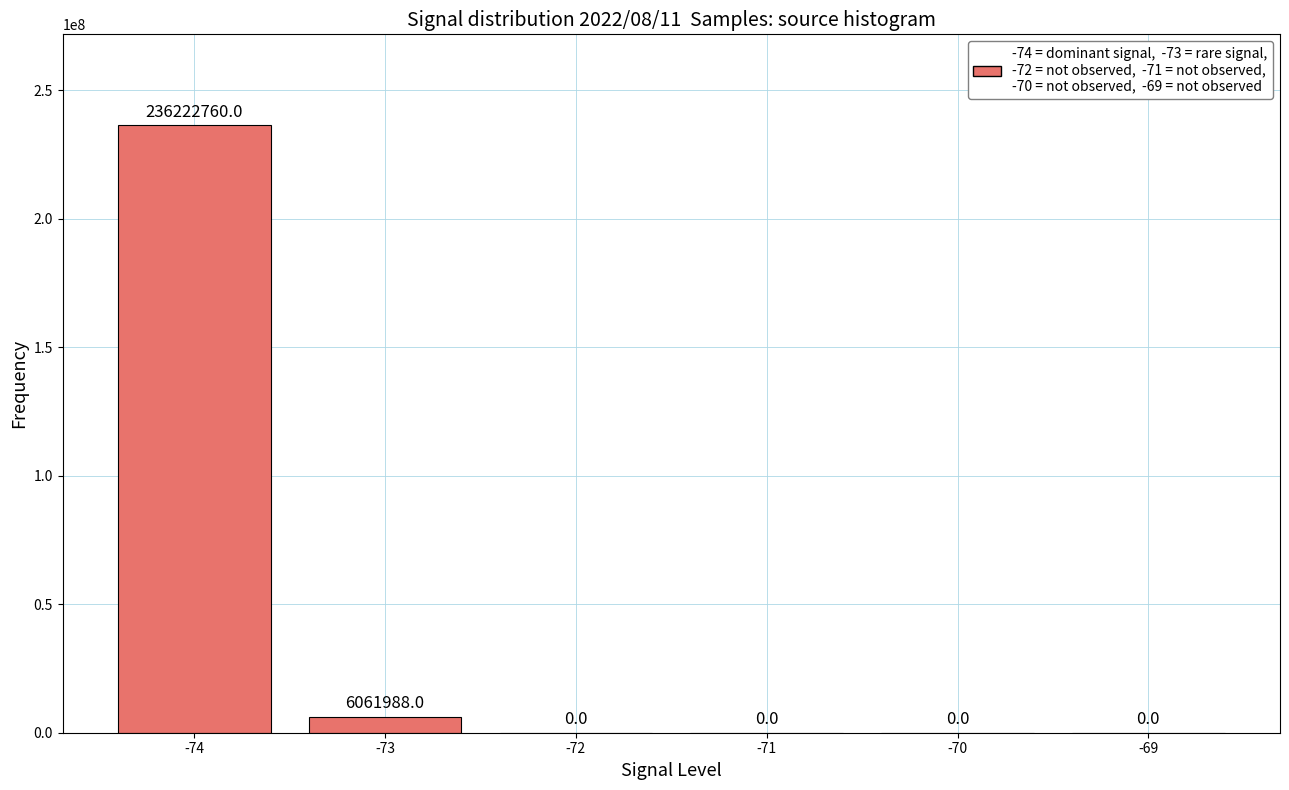

Where is the data nearest to the value 118111380?

-73